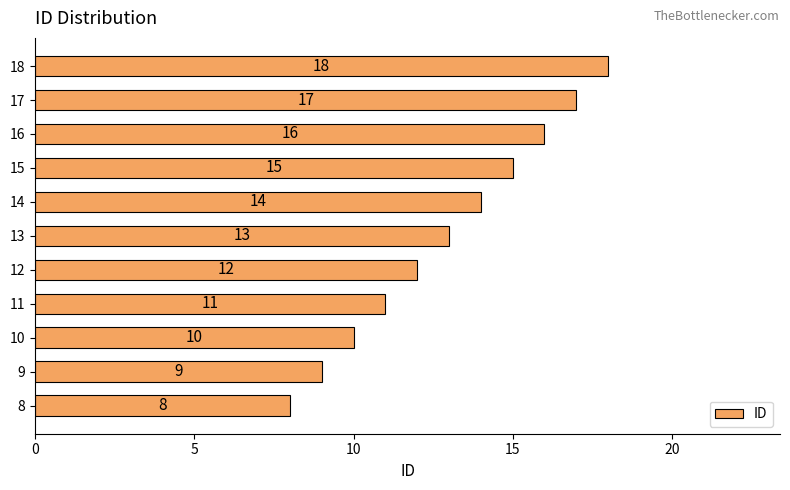

What is the difference between the maximum and minimum values?

10